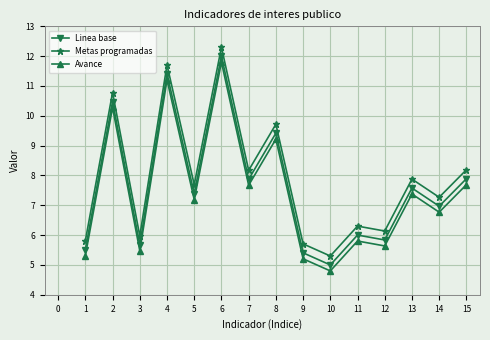

Does the chart have visible grid lines?

Yes